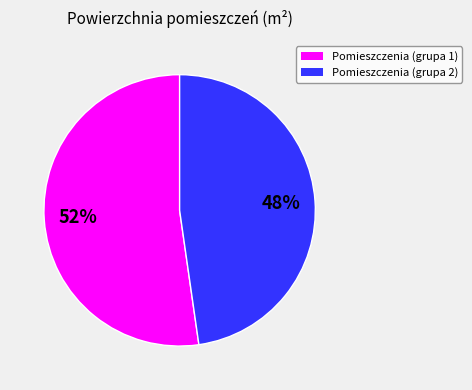

To the nearest percent, what is the average slice percentage?

50%